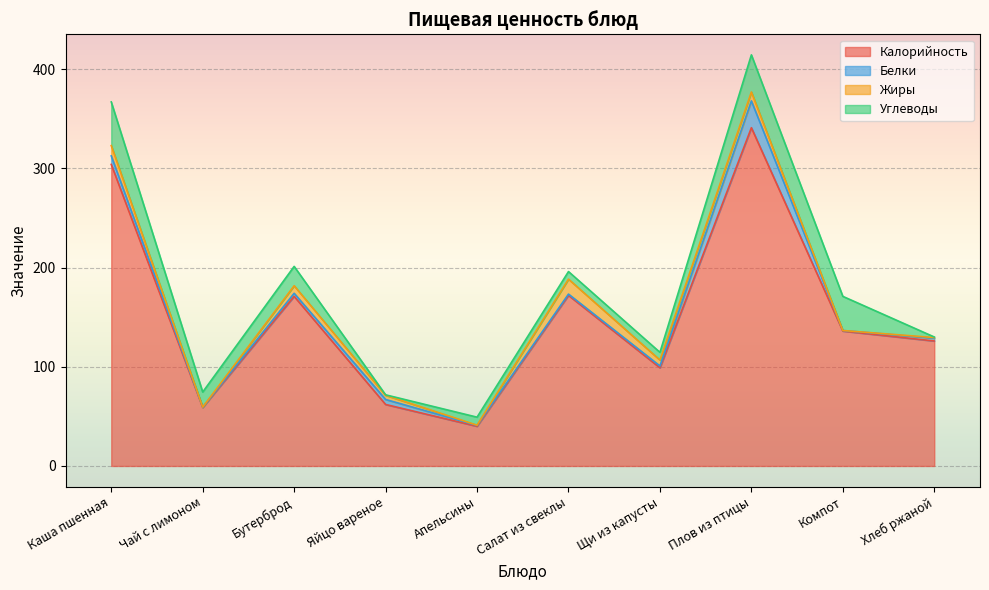

True or false: Калорийность and Белки cross at least once.

False